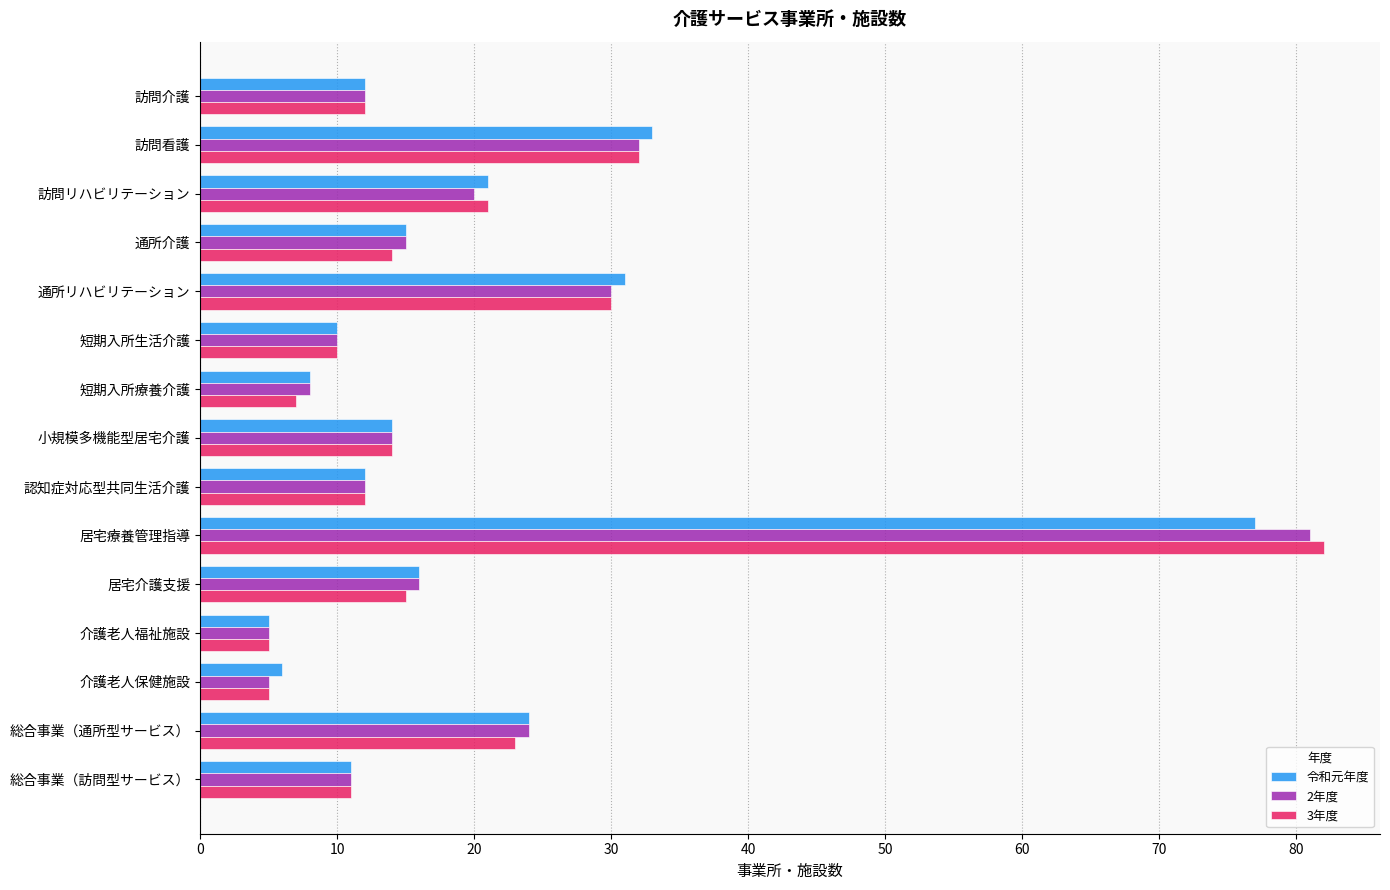

What is the average value of the 令和元年度 series?

20